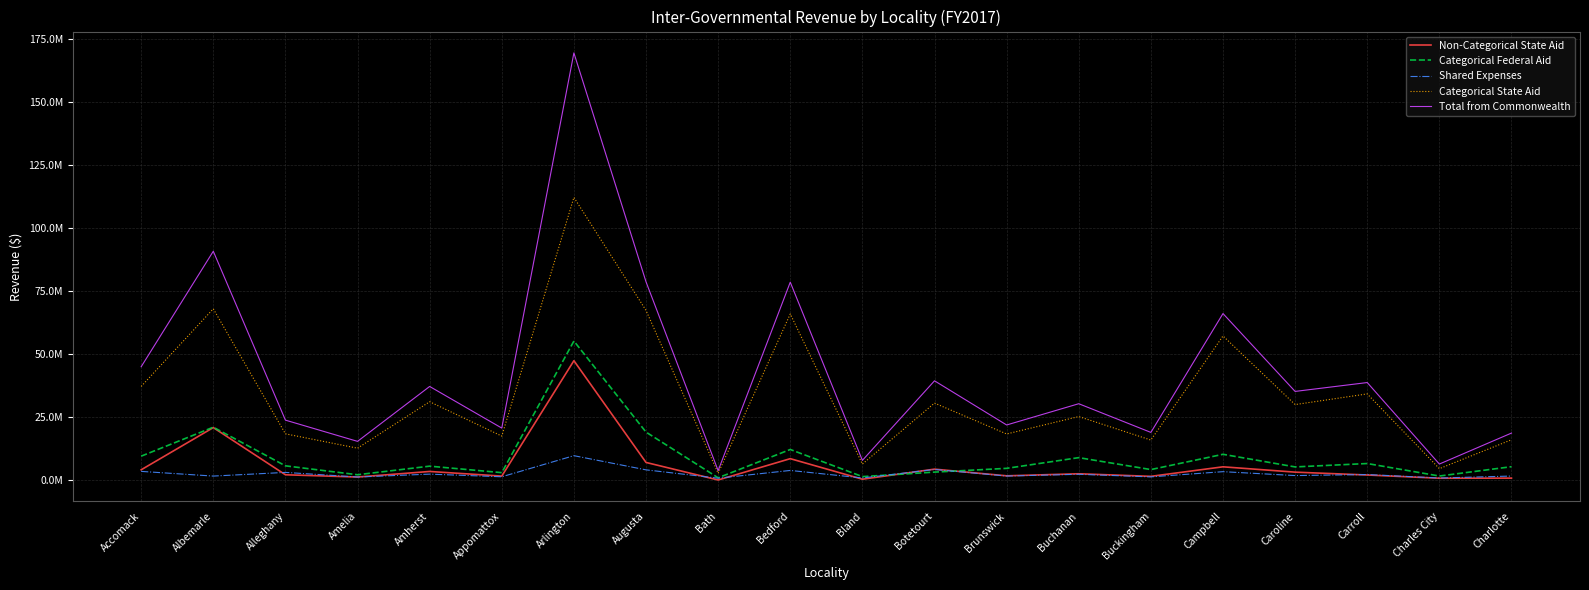

Where is Categorical State Aid nearest to the value 57455785?

Campbell